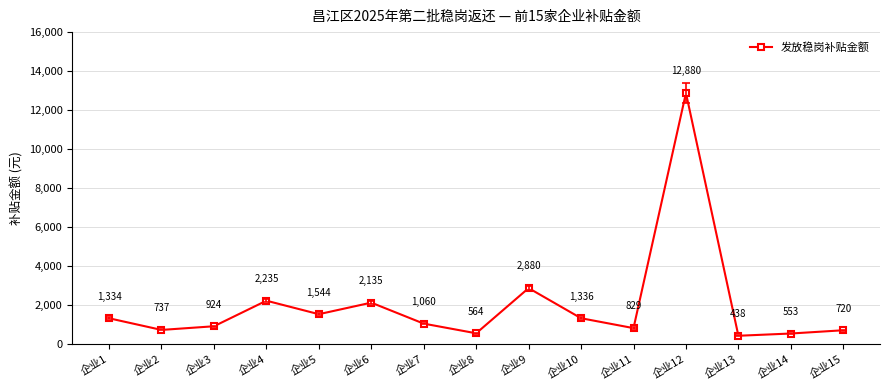

What is the change in value from 企业2 to 企业3?

+187.2